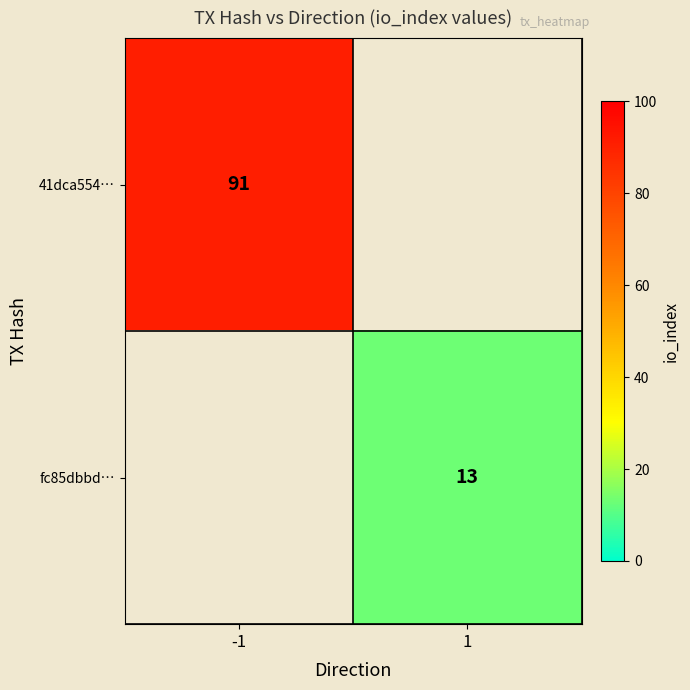

Is it true that 41dca554… equals 128.6 at -1?

False